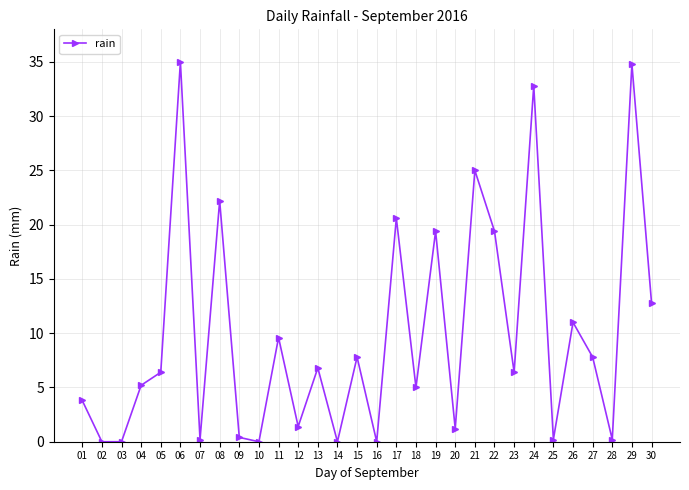

What is the average value?

9.8